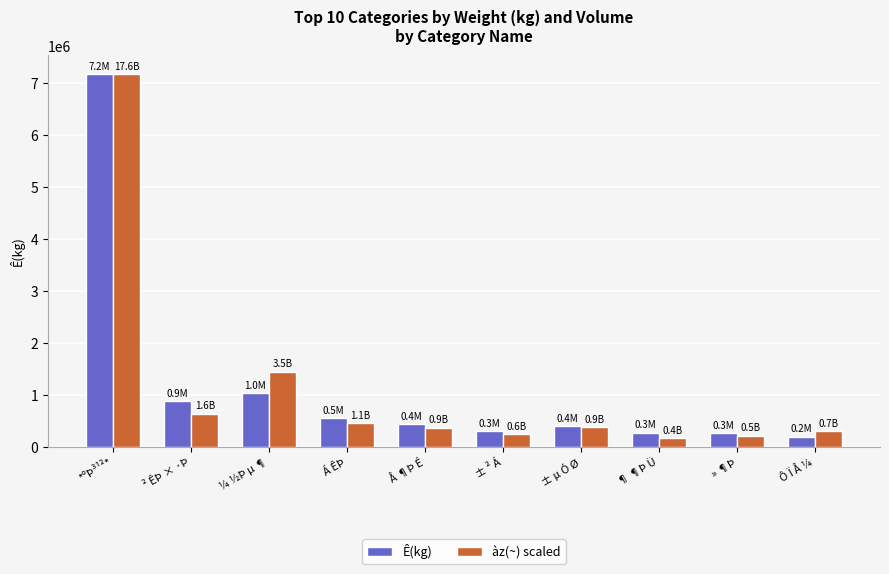

Rank the series at Ô Ï Å ¼ from lowest to highest value.

Ê(kg), àz(~) scaled